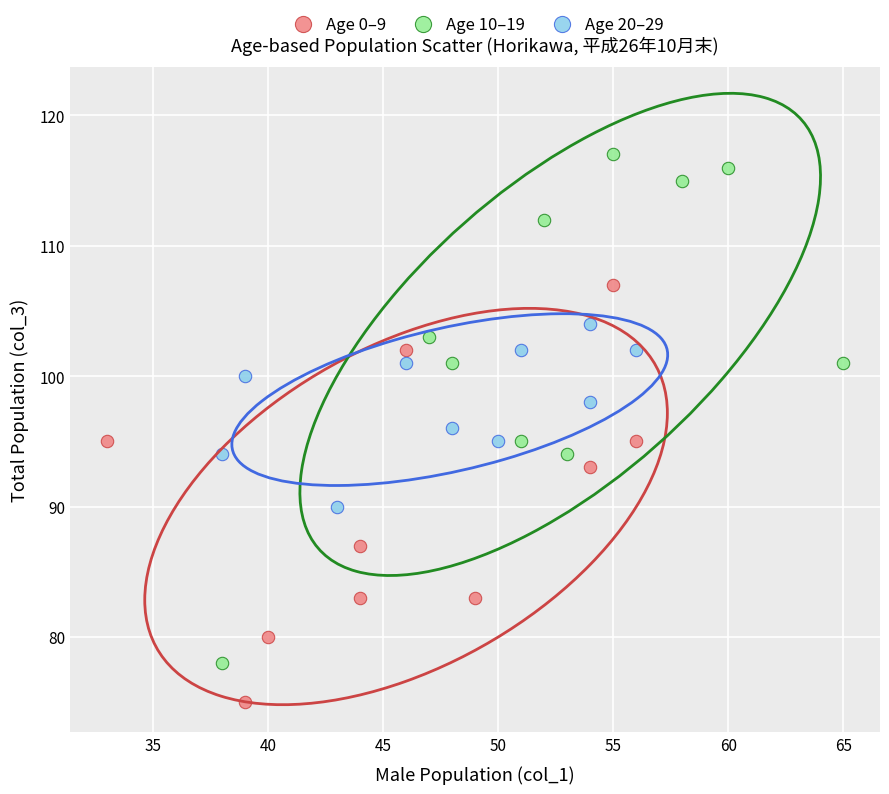

Which series contains the highest Y value?

Age 10–19